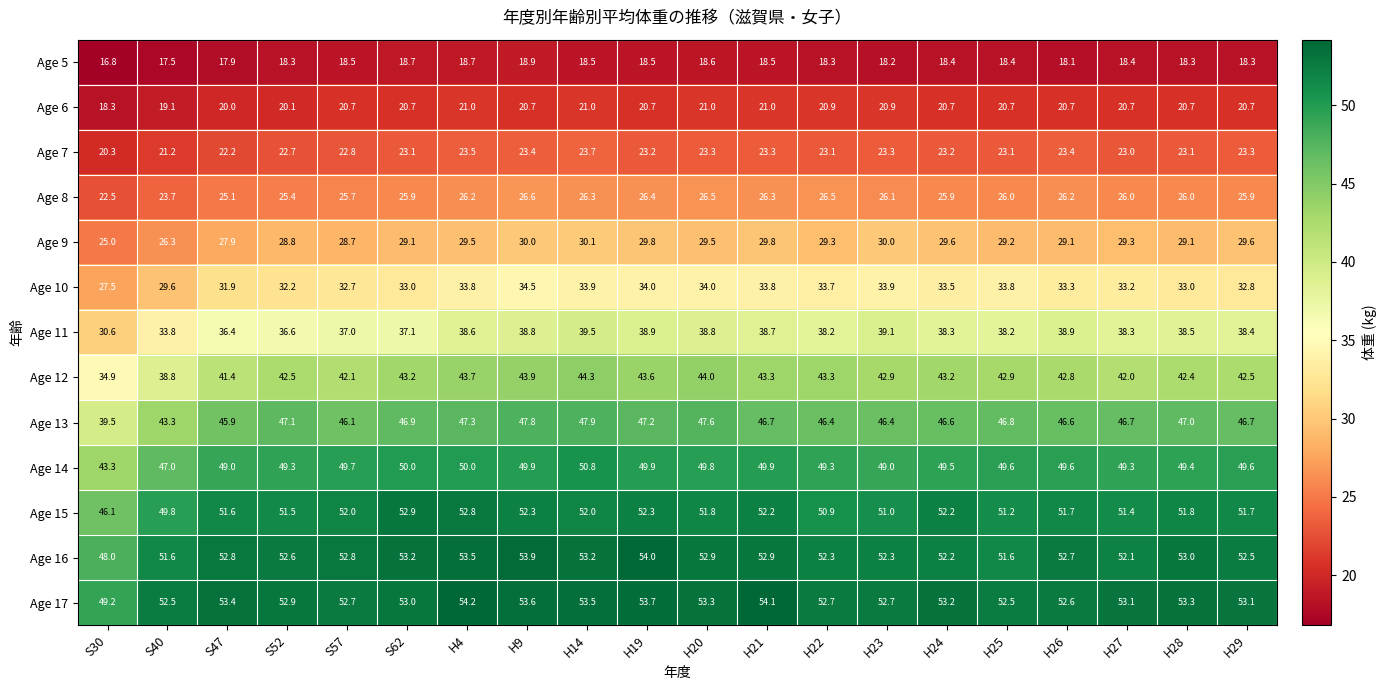

What is the minimum value for Age 6?

18.3